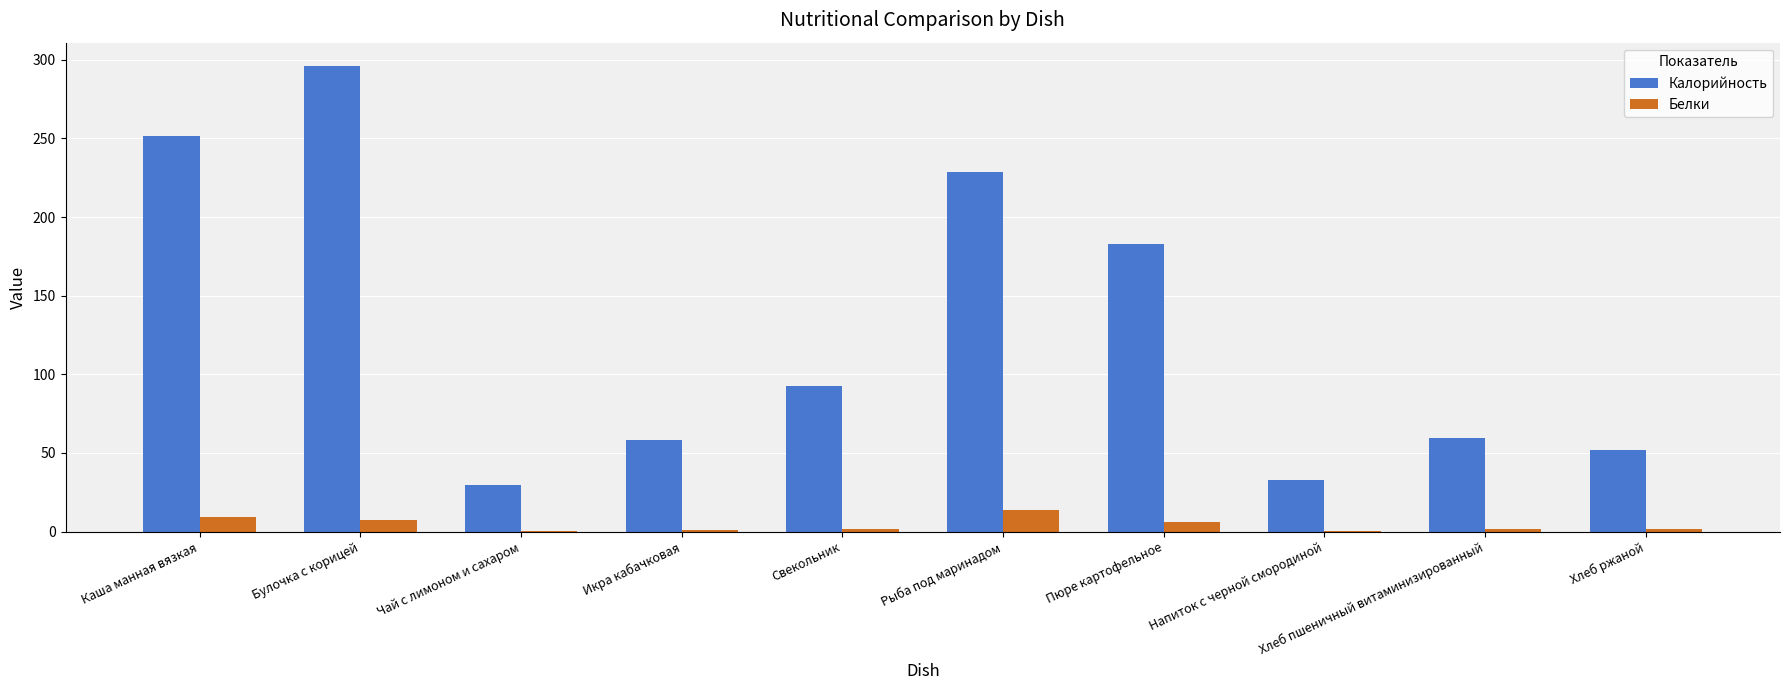

Where is Калорийность nearest to the value 162?

Пюре картофельное